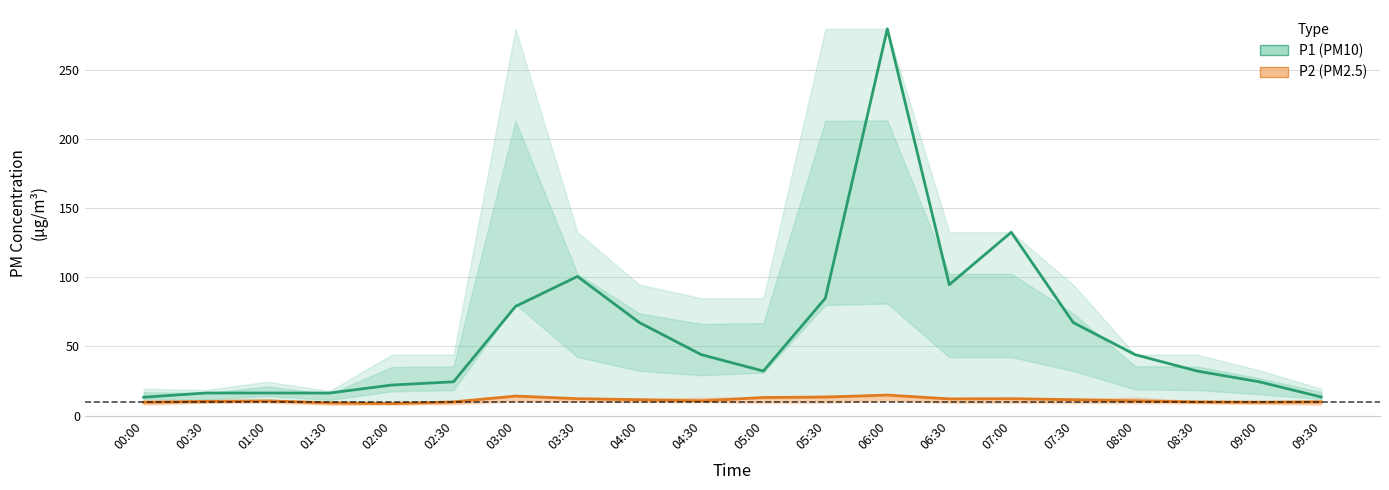

Which series has the largest range (max minus min)?

P1 (PM10)